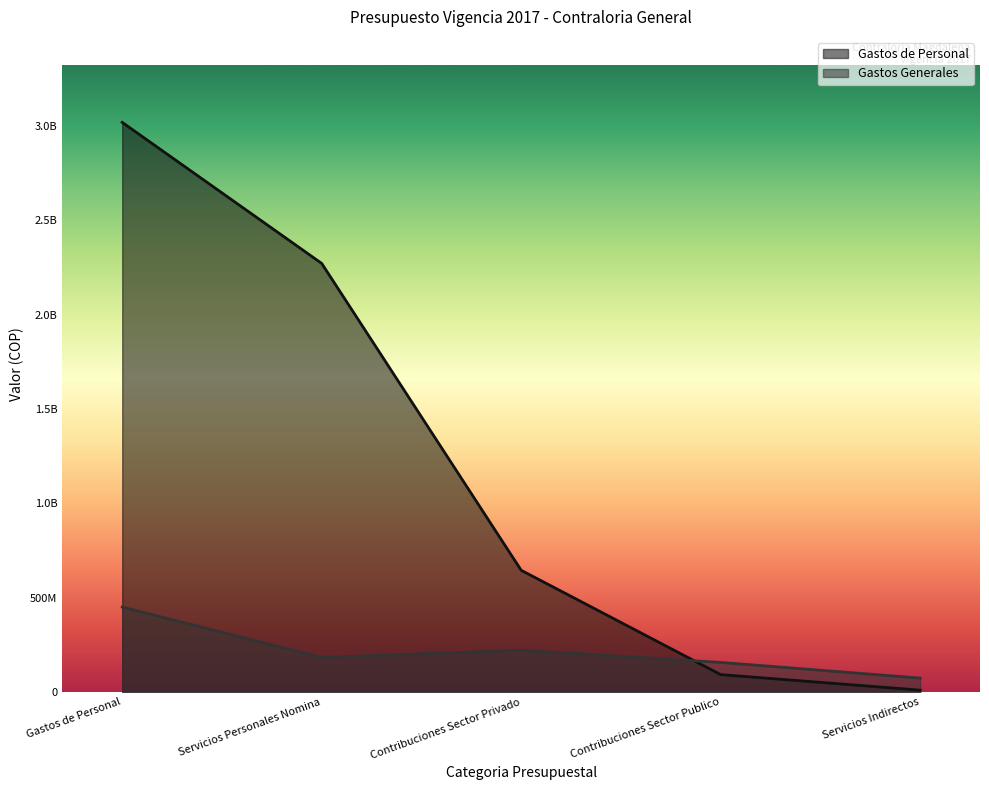

What are all the series names shown in the legend?

Gastos de Personal, Gastos Generales